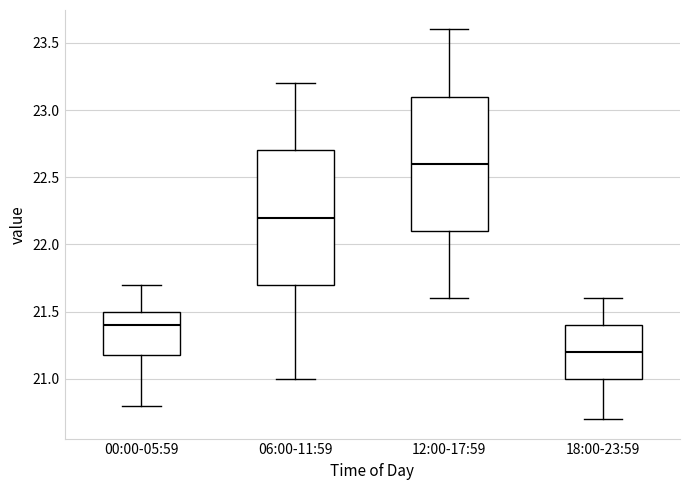

Reading left to right, read every box against the y-axis: the position of its median line, the range the box covers, and the ends of its whiskers. The values are not printed on the chart, so give them approximately, as read against the axis.

00:00-05:59: median 21.4, box 21.2 to 21.5, whiskers 20.8 to 21.7
06:00-11:59: median 22.2, box 21.7 to 22.7, whiskers 21.0 to 23.2
12:00-17:59: median 22.6, box 22.1 to 23.1, whiskers 21.6 to 23.6
18:00-23:59: median 21.2, box 21.0 to 21.4, whiskers 20.7 to 21.6